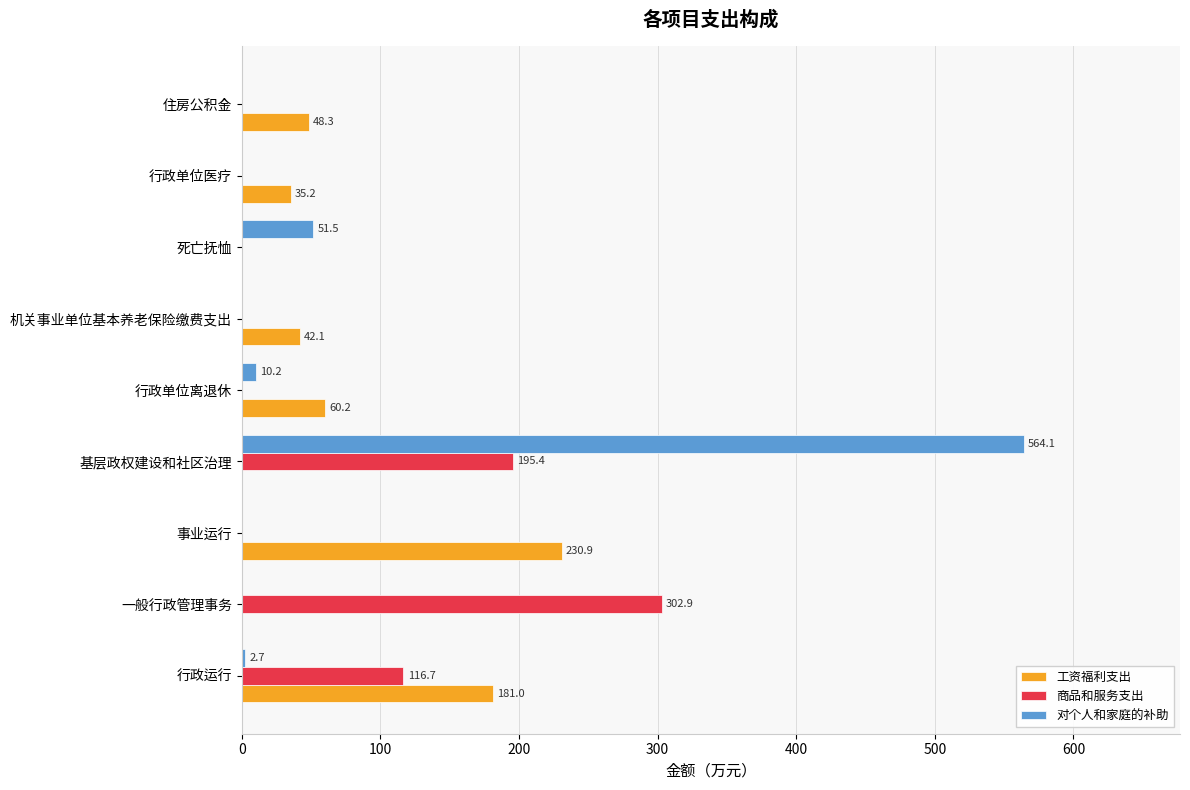

Which label corresponds to the largest value in the chart?

基层政权建设和社区治理